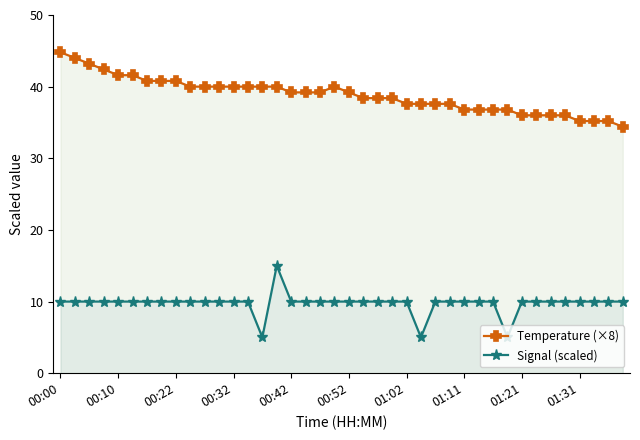

At how many categories does at least one series exceed 26?

40